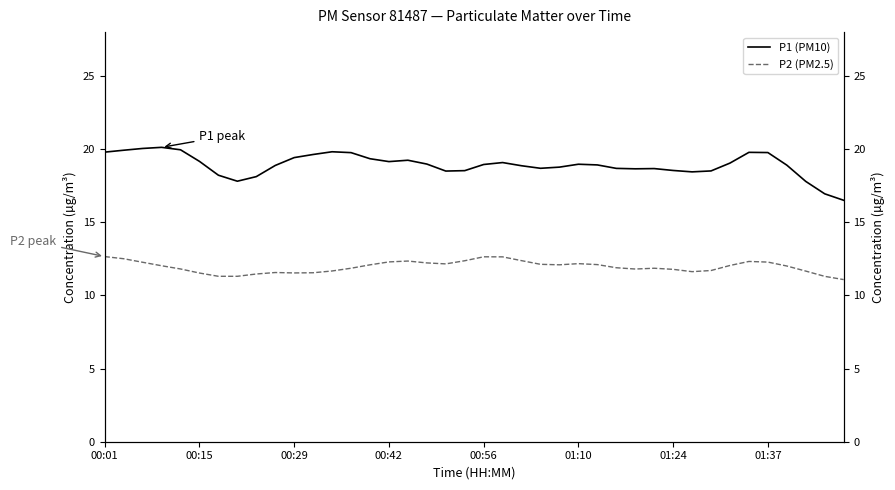

True or false: P2 (PM2.5) and P1 (PM10) intersect in this chart.

False